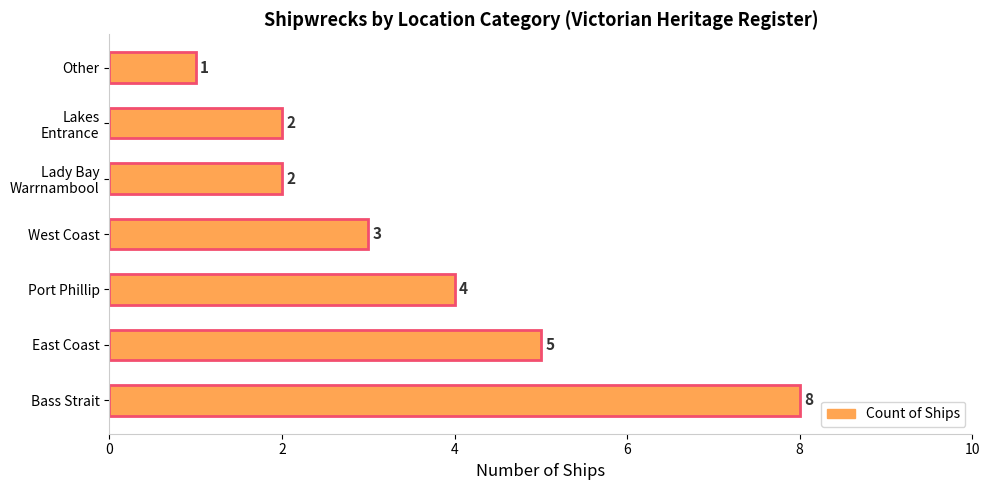

Approximately how many times larger is the value at Port Phillip compared to Other?

4.0